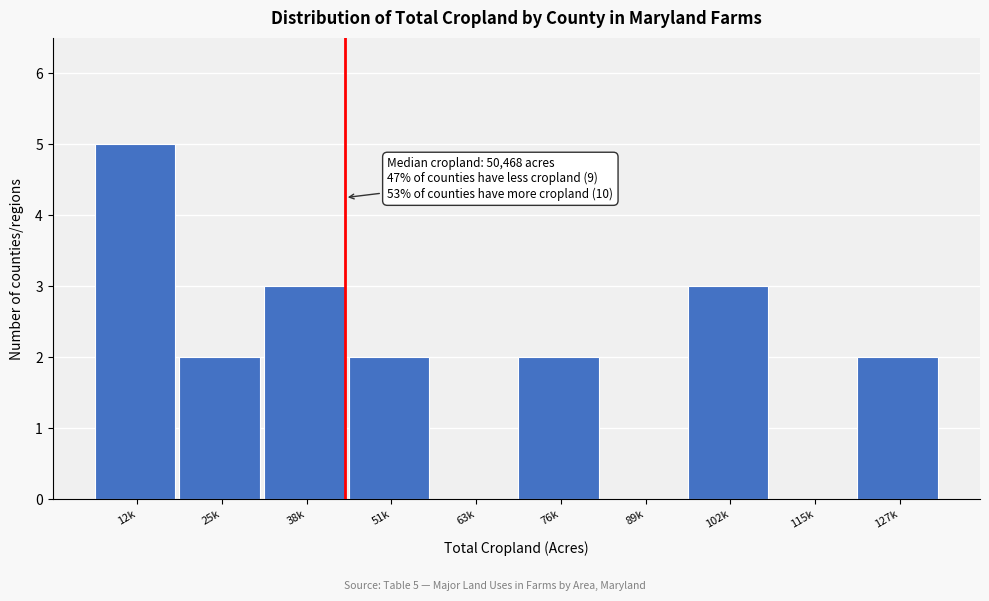

Reading left to right, what are all the values shown in this chart?

12k=5	25k=2	38k=3	51k=2	63k=0	76k=2	89k=0	102k=3	115k=0	127k=2